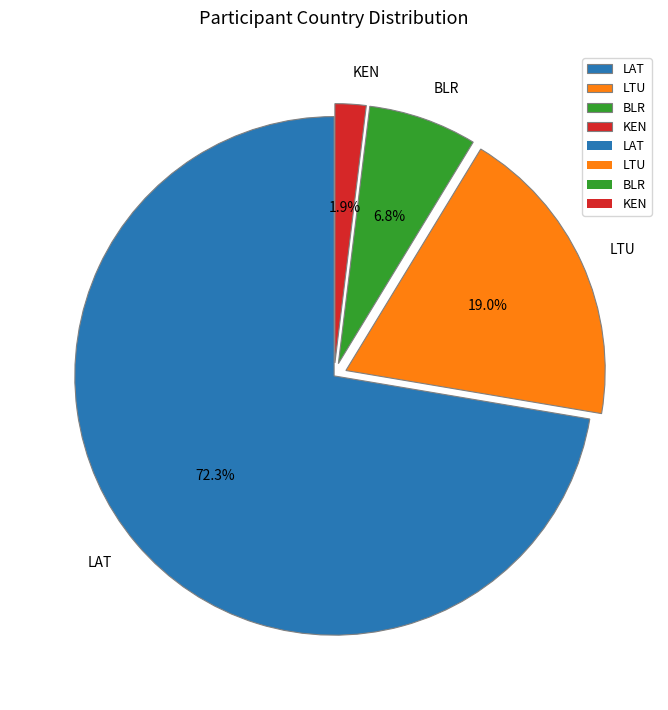

Is there any slice that represents more than half of the pie?

Yes